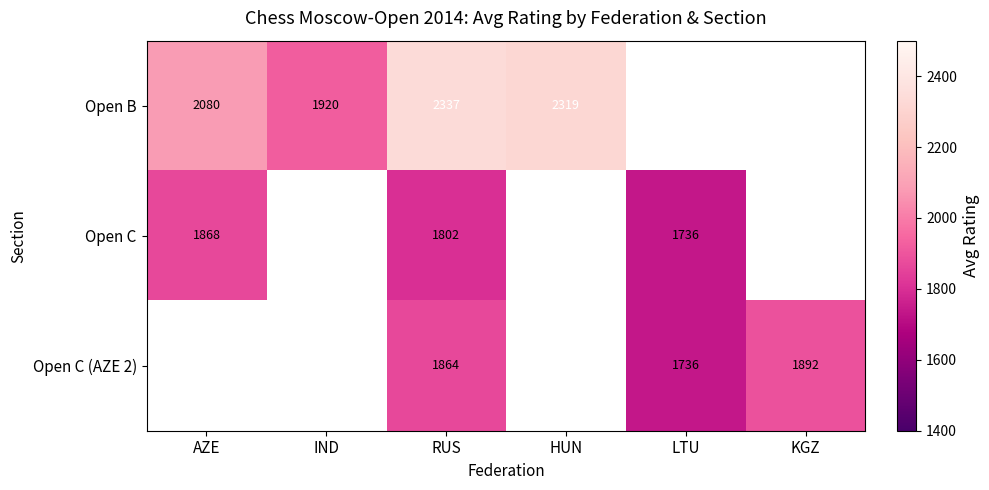

Rank the series at RUS from lowest to highest value.

Open C, Open C (AZE 2), Open B